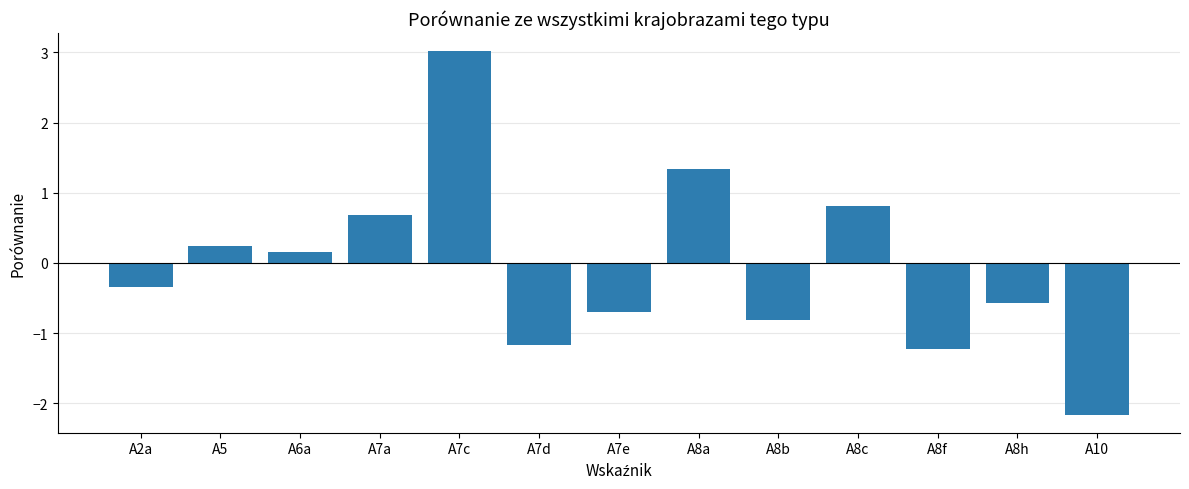

What is the difference between the second highest and minimum values?

3.5